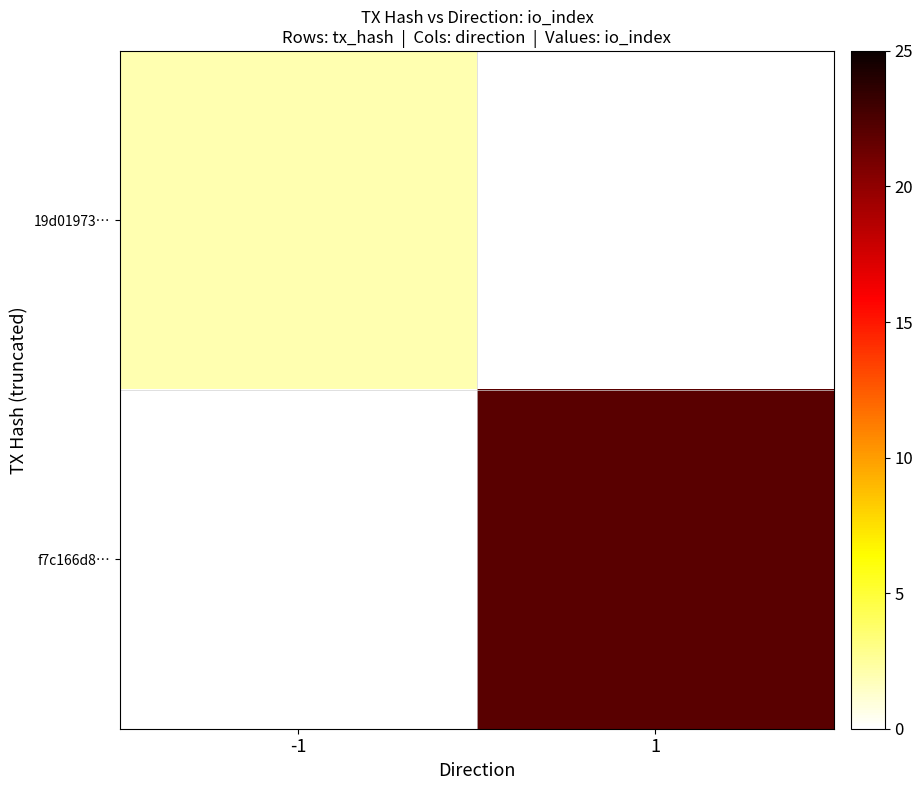

How many series are shown in this chart?

2